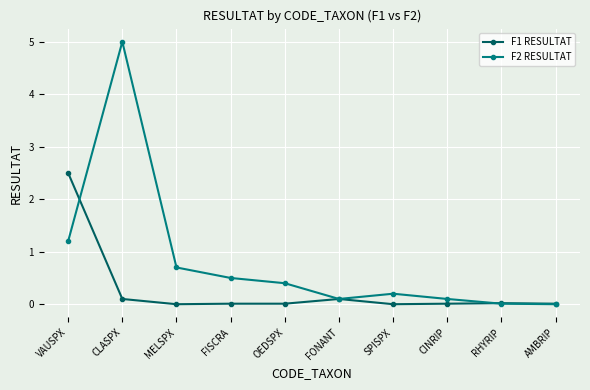

At OEDSPX, list the series in order from largest to smallest.

F2 RESULTAT, F1 RESULTAT